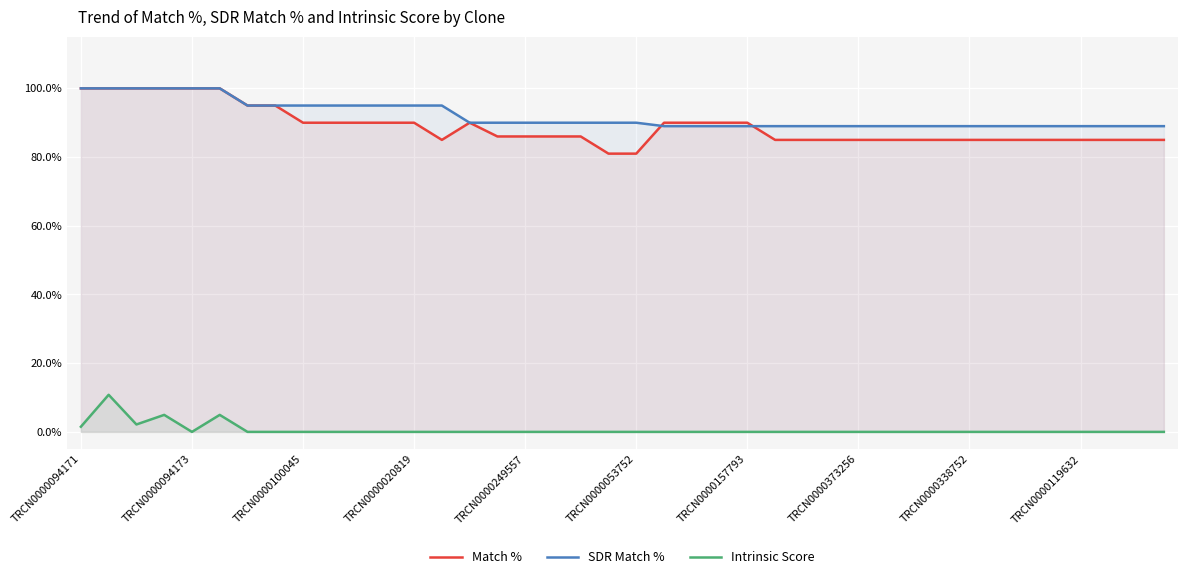

Count the number of categories in the chart.

40